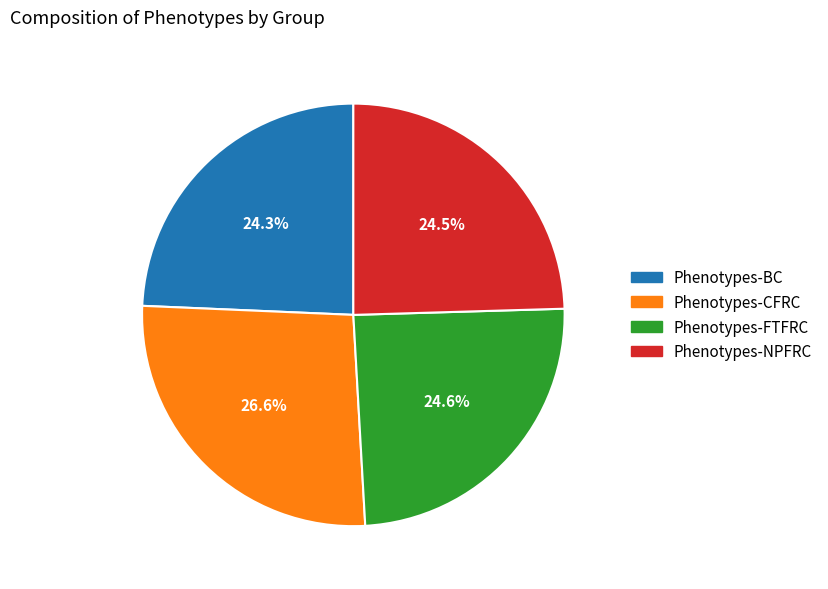

To the nearest percent, what is the difference between the largest and smallest slice percentages?

2%